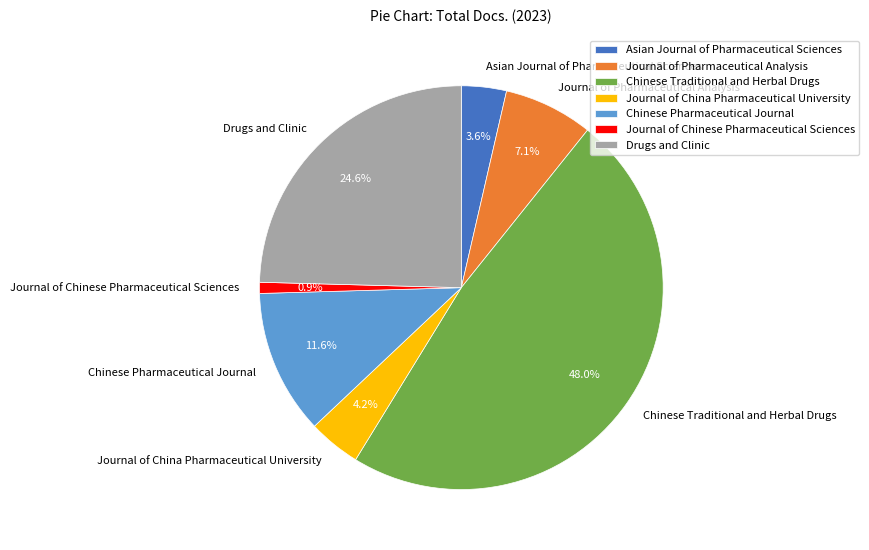

Approximately how many times larger is the value at Chinese Traditional and Herbal Drugs compared to Asian Journal of Pharmaceutical Sciences?

13.3